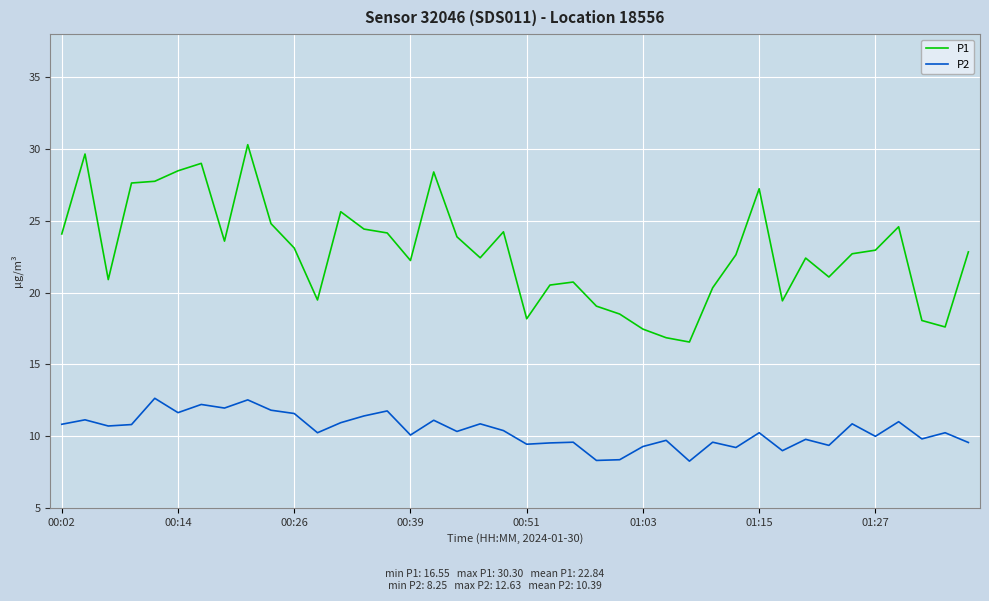

Rank the series by their maximum value, from highest to lowest.

P1, P2